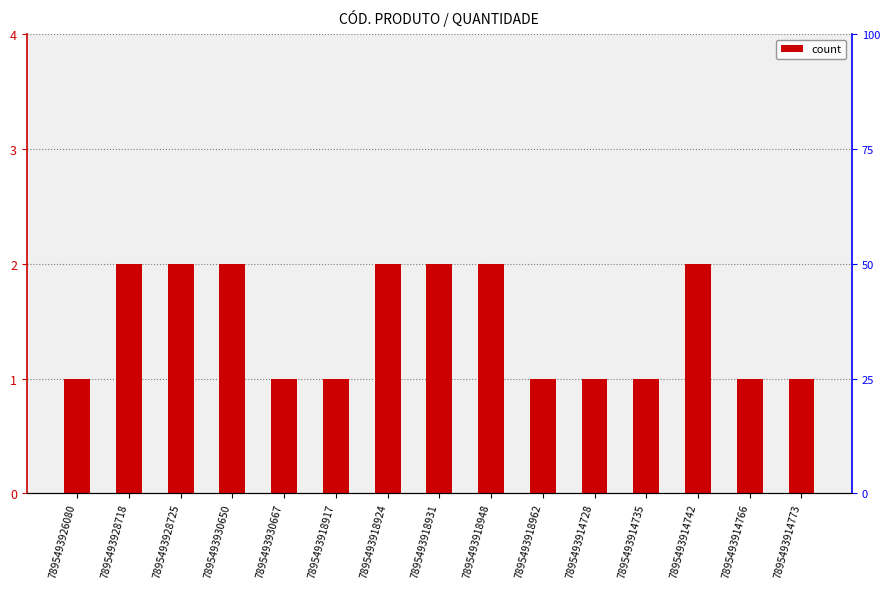

Reading left to right, what are all the values shown in this chart?

1	2	2	2	1	1	2	2	2	1	1	1	2	1	1